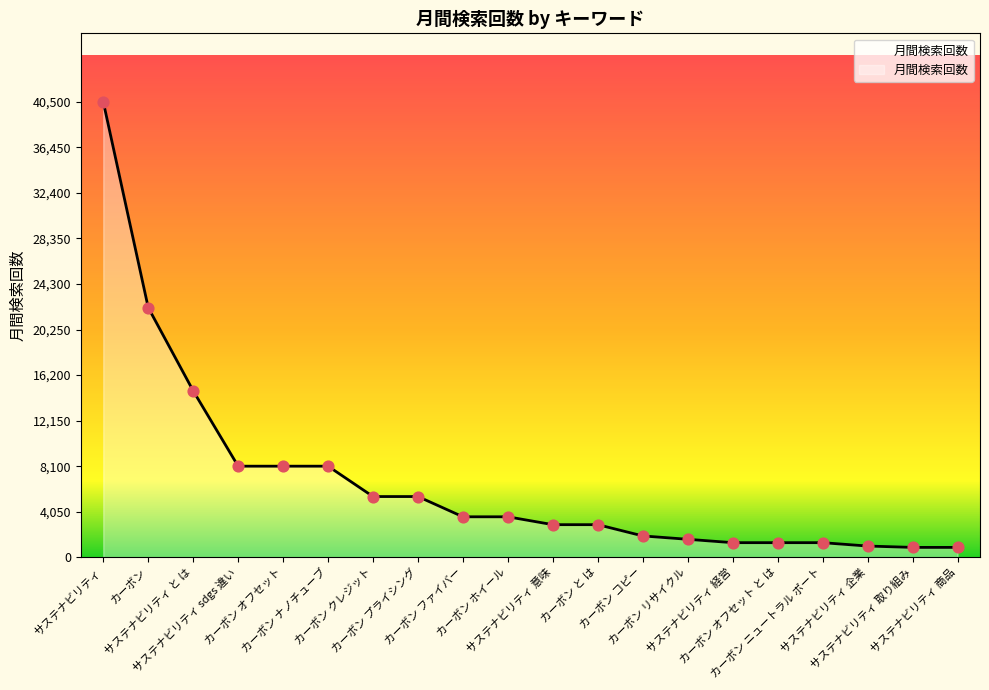

What is the change in value from カーボン コピー to サステナビリティ 企業?

-900